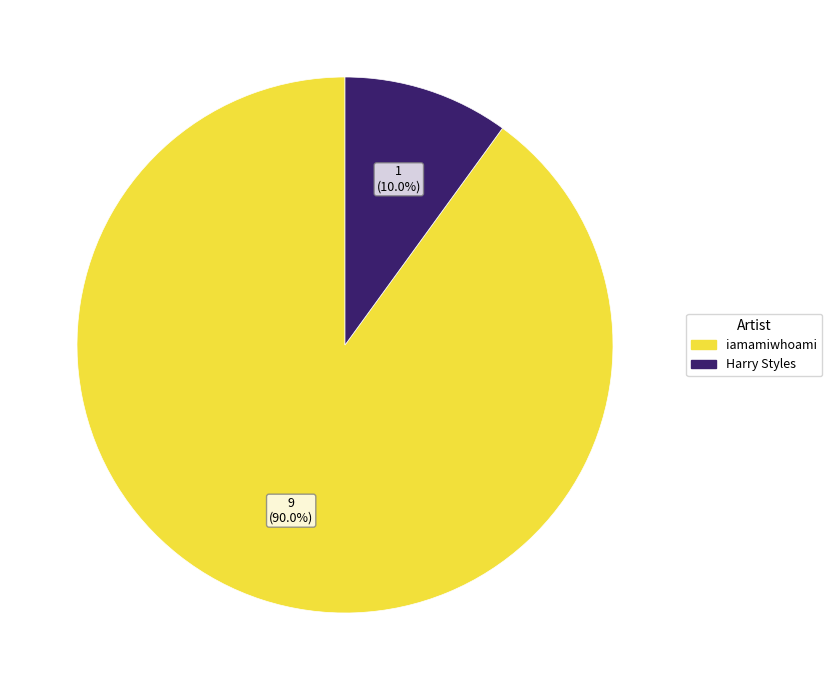

To the nearest percent, what is the difference between the iamamiwhoami and Harry Styles slice percentages?

80%